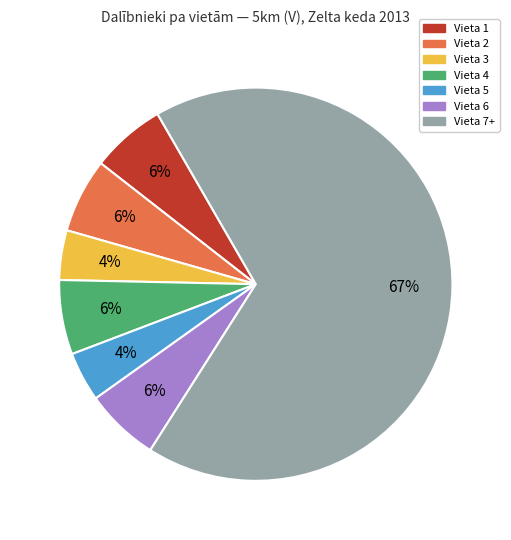

Approximately how many times larger is the value at Vieta 3 compared to Vieta 7+?

0.1